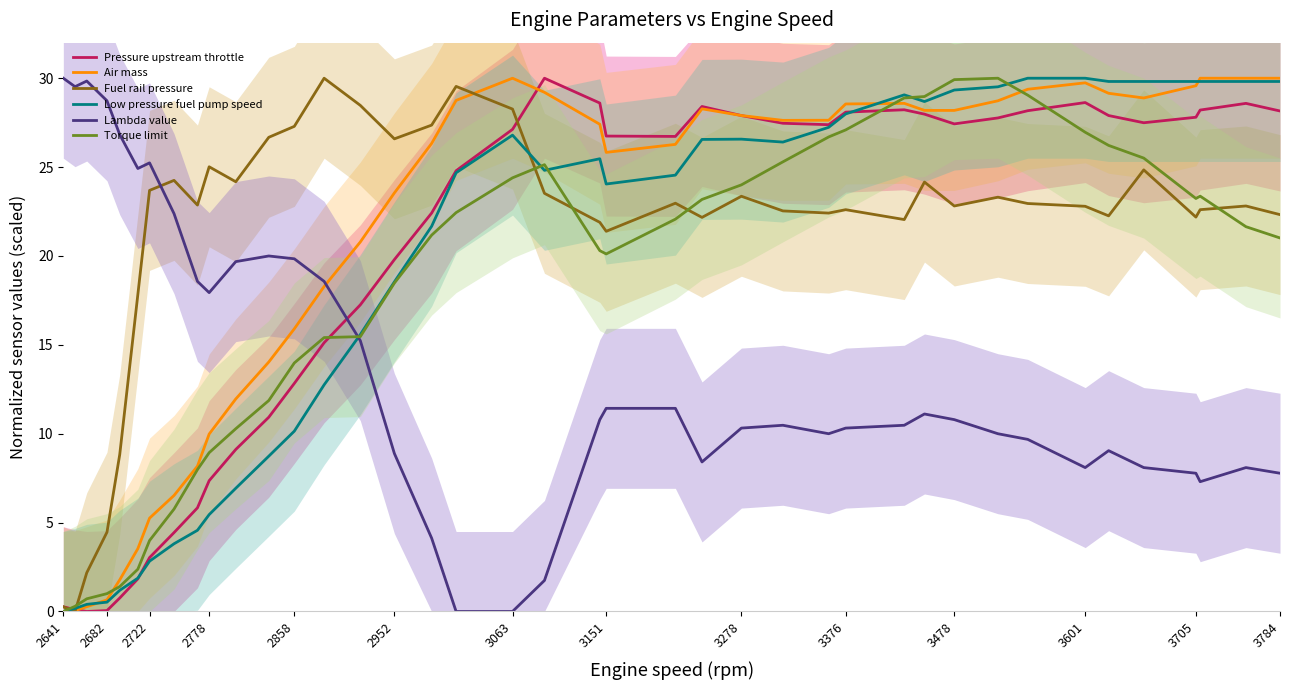

Read the Air mass value at 3151.

25.8